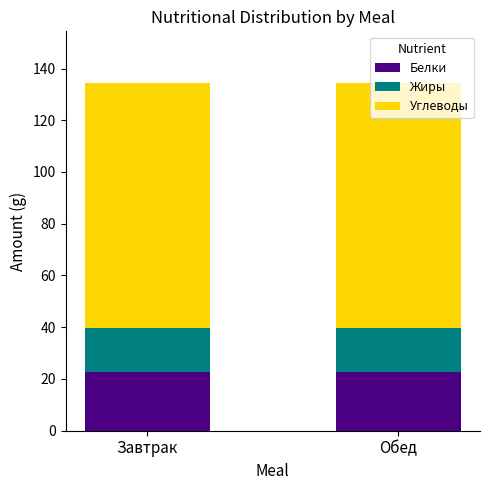

The Белки series shows 15.0 at Завтрак. True or false?

False